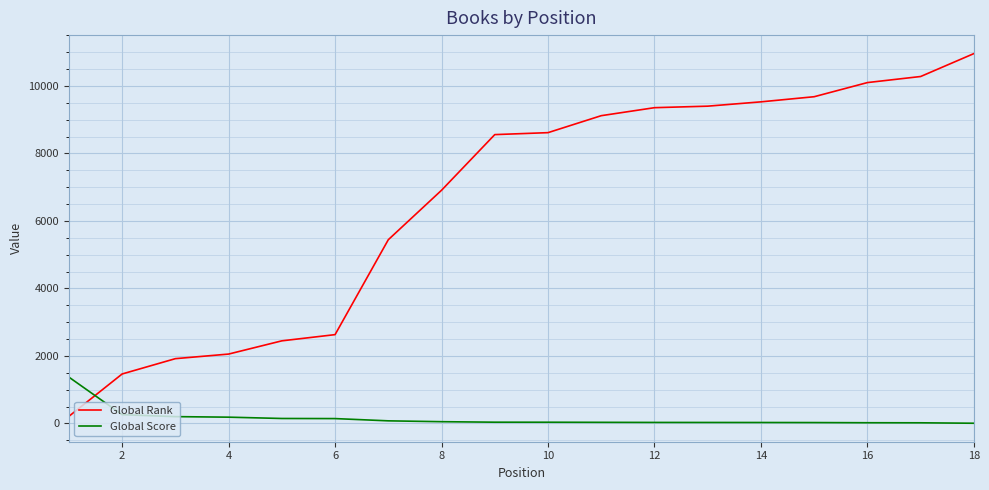

At how many categories does at least one series exceed 4362?

12